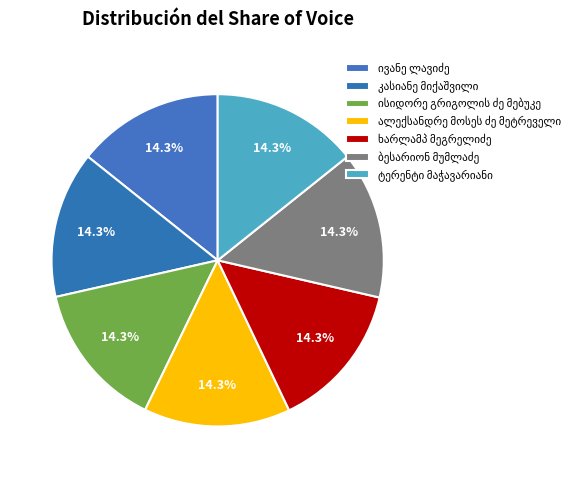

What percentage is the ალექსანდრე მოსეს ძე მეტრეველი slice, to the nearest percent?

14%